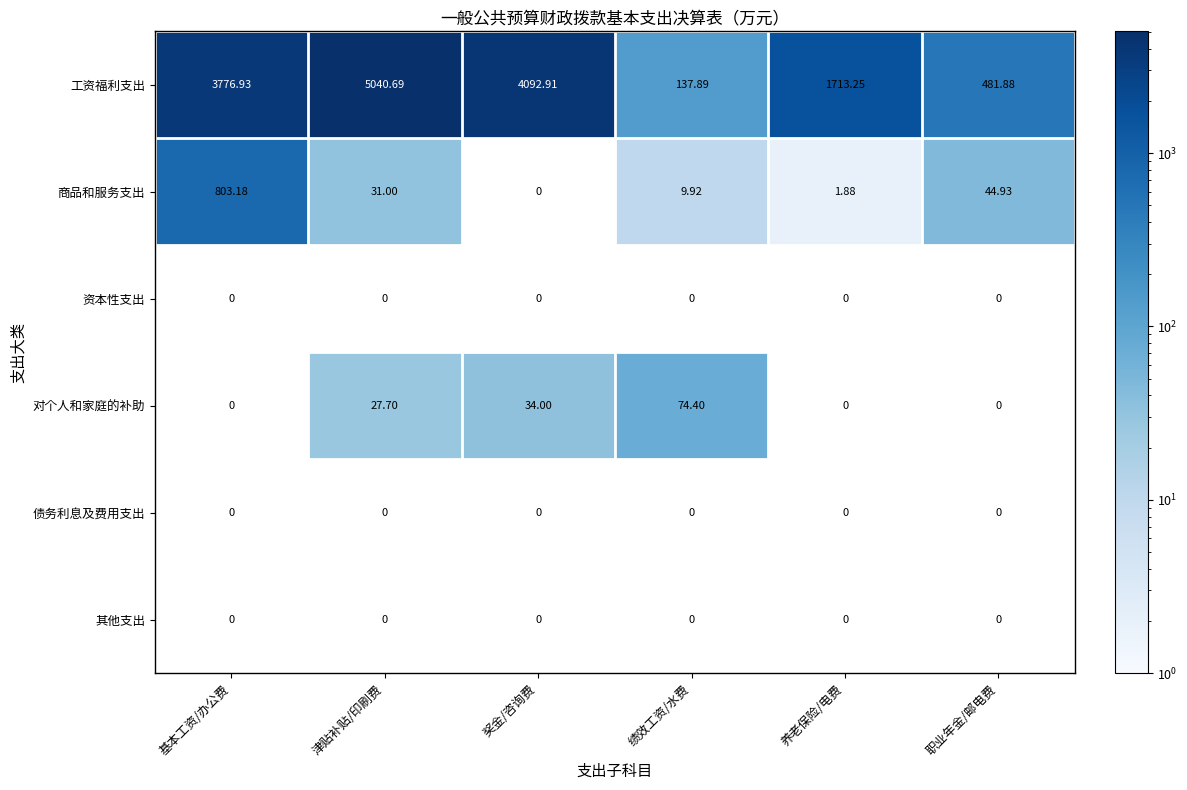

Rank the categories by 工资福利支出 value from lowest to highest.

绩效工资/水费, 职业年金/邮电费, 养老保险/电费, 基本工资/办公费, 奖金/咨询费, 津贴补贴/印刷费